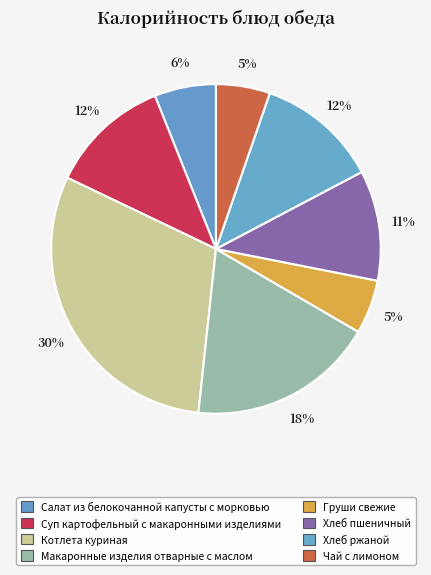

Is Макаронные изделия отварные с маслом the majority of the pie?

No